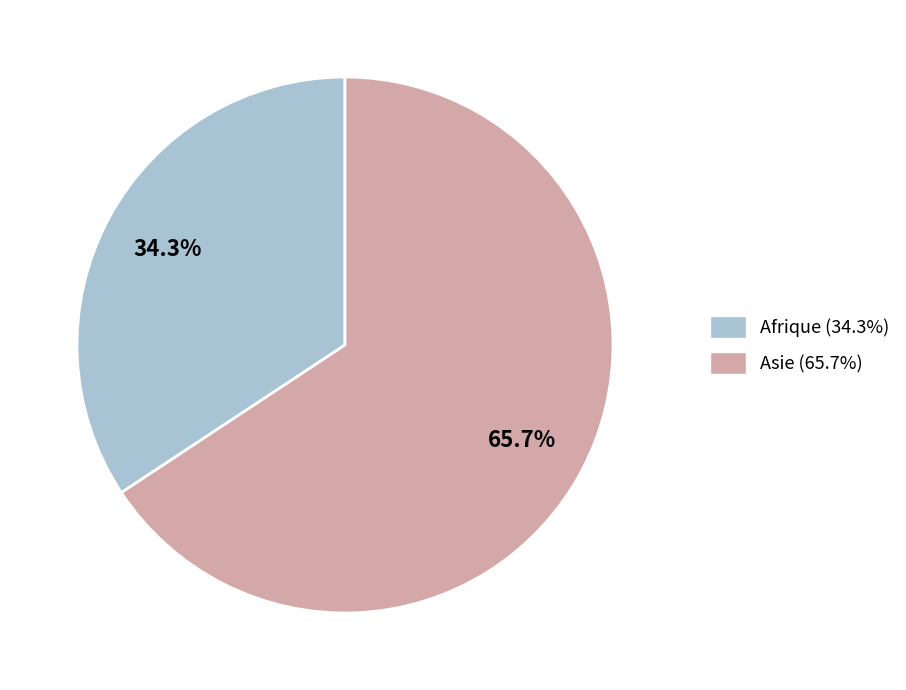

How many segments does this pie chart have?

2